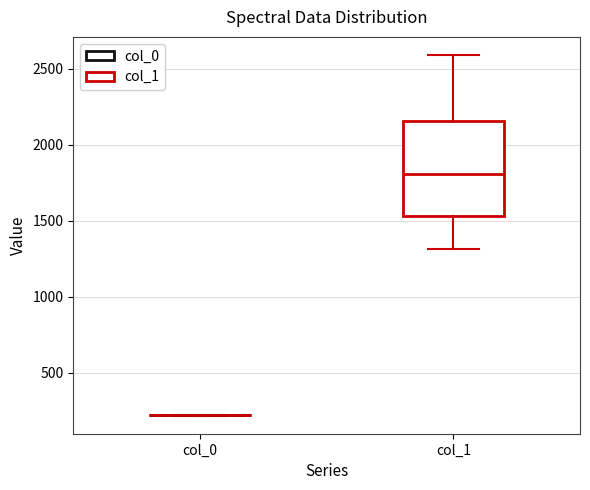

Which box is the tallest, from its lower edge to its upper edge?

col_1